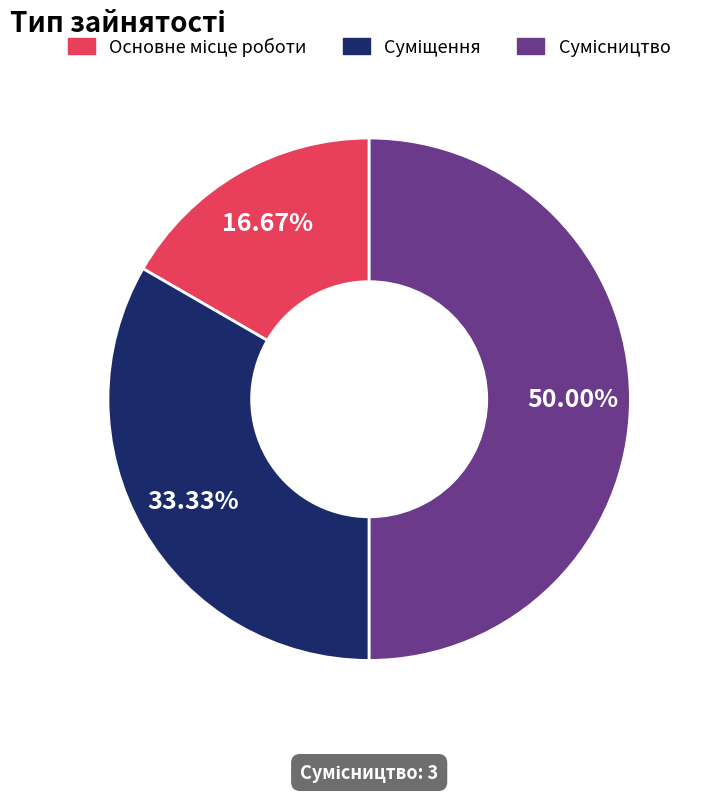

The Сумісництво slice represents 41% of the pie. True or false?

False